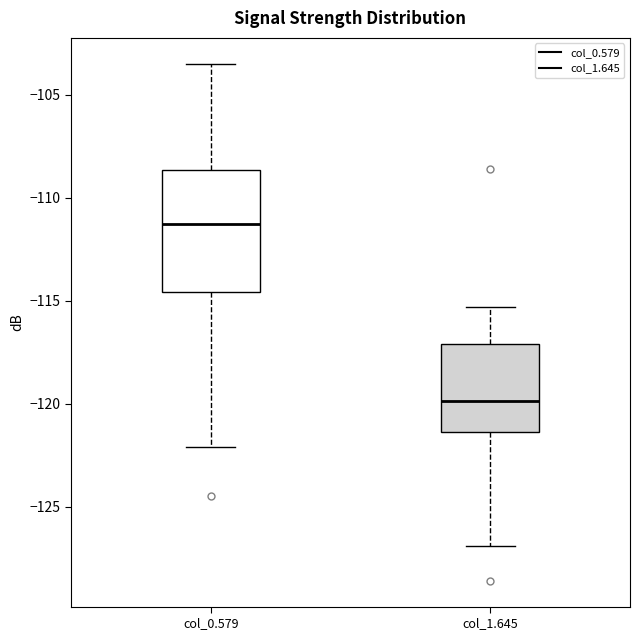

Where is the upper edge of the box for col_1.645 on the y-axis? The values are not printed on the chart, so give them approximately, as read against the axis.

-117.0